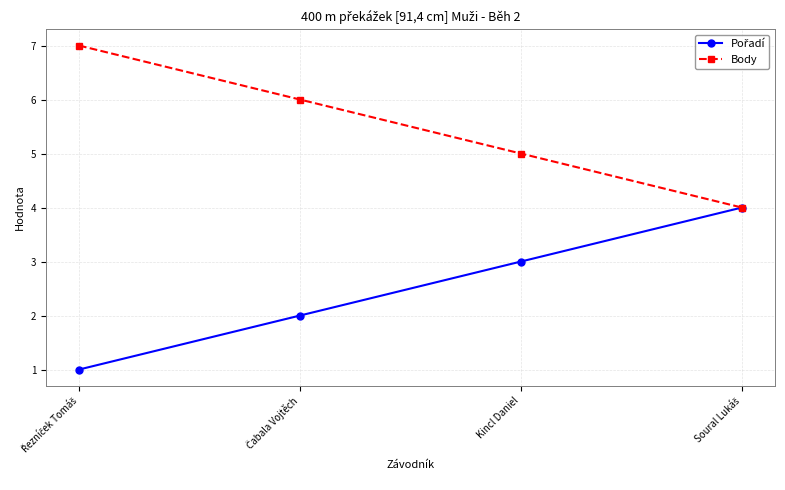

Which series has the largest total across all categories?

Body